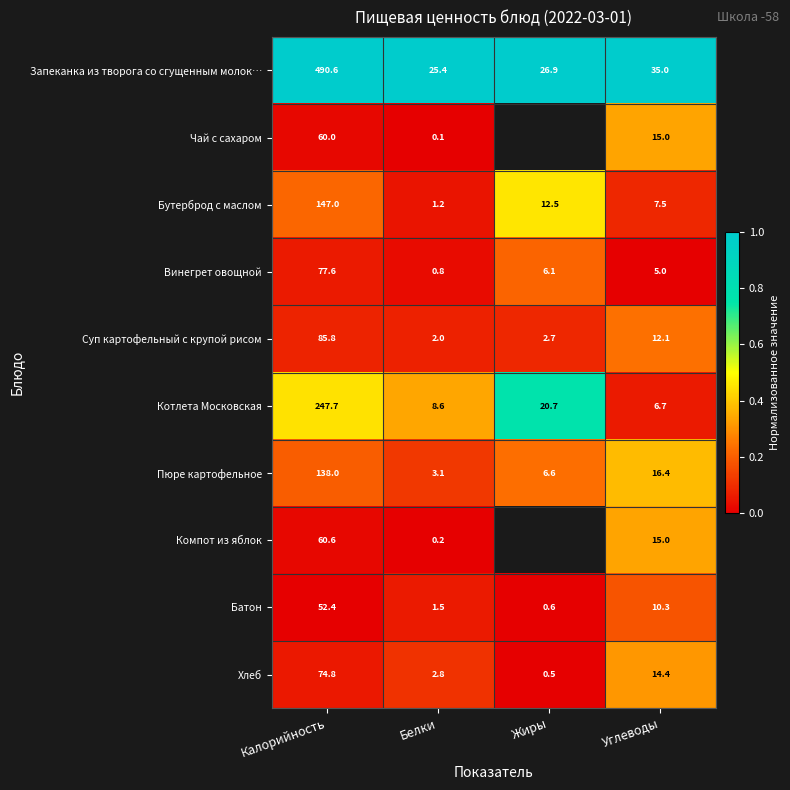

The value of Суп картофельный с крупой рисом at Белки is 3.5. True or false?

False